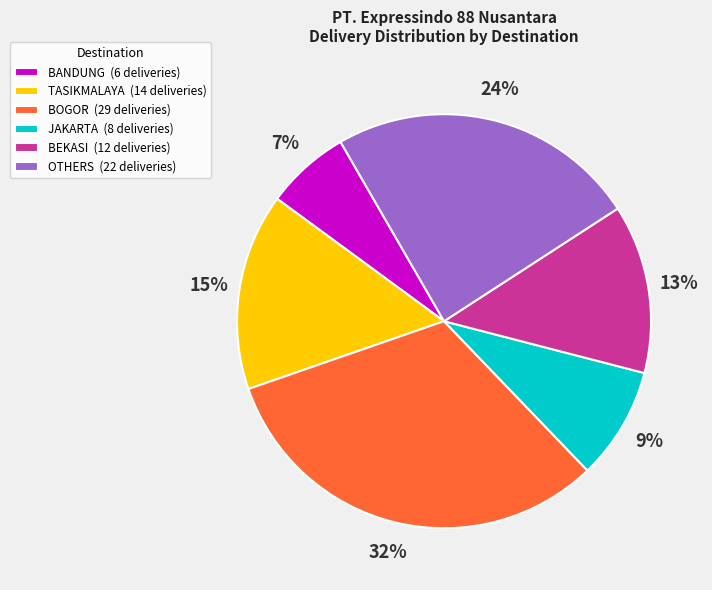

Do JAKARTA (8 deliveries) and TASIKMALAYA (14 deliveries) together represent more than half of the pie?

No